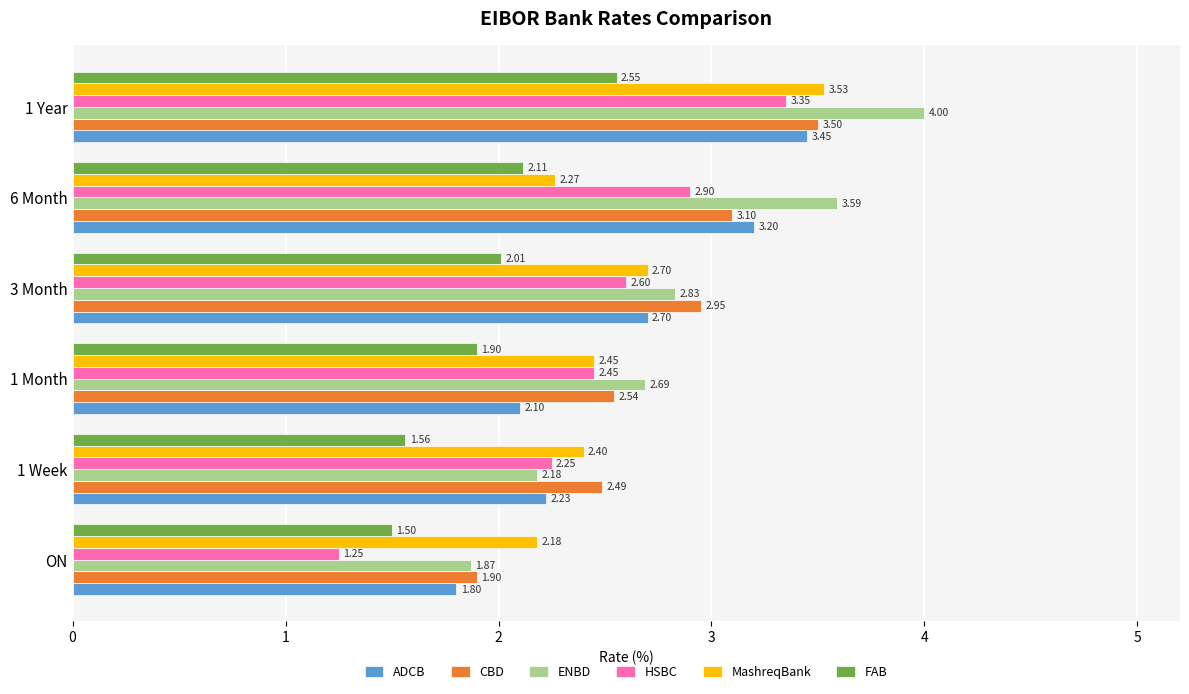

At 1 Week, list the series in order from largest to smallest.

CBD, MashreqBank, HSBC, ADCB, ENBD, FAB